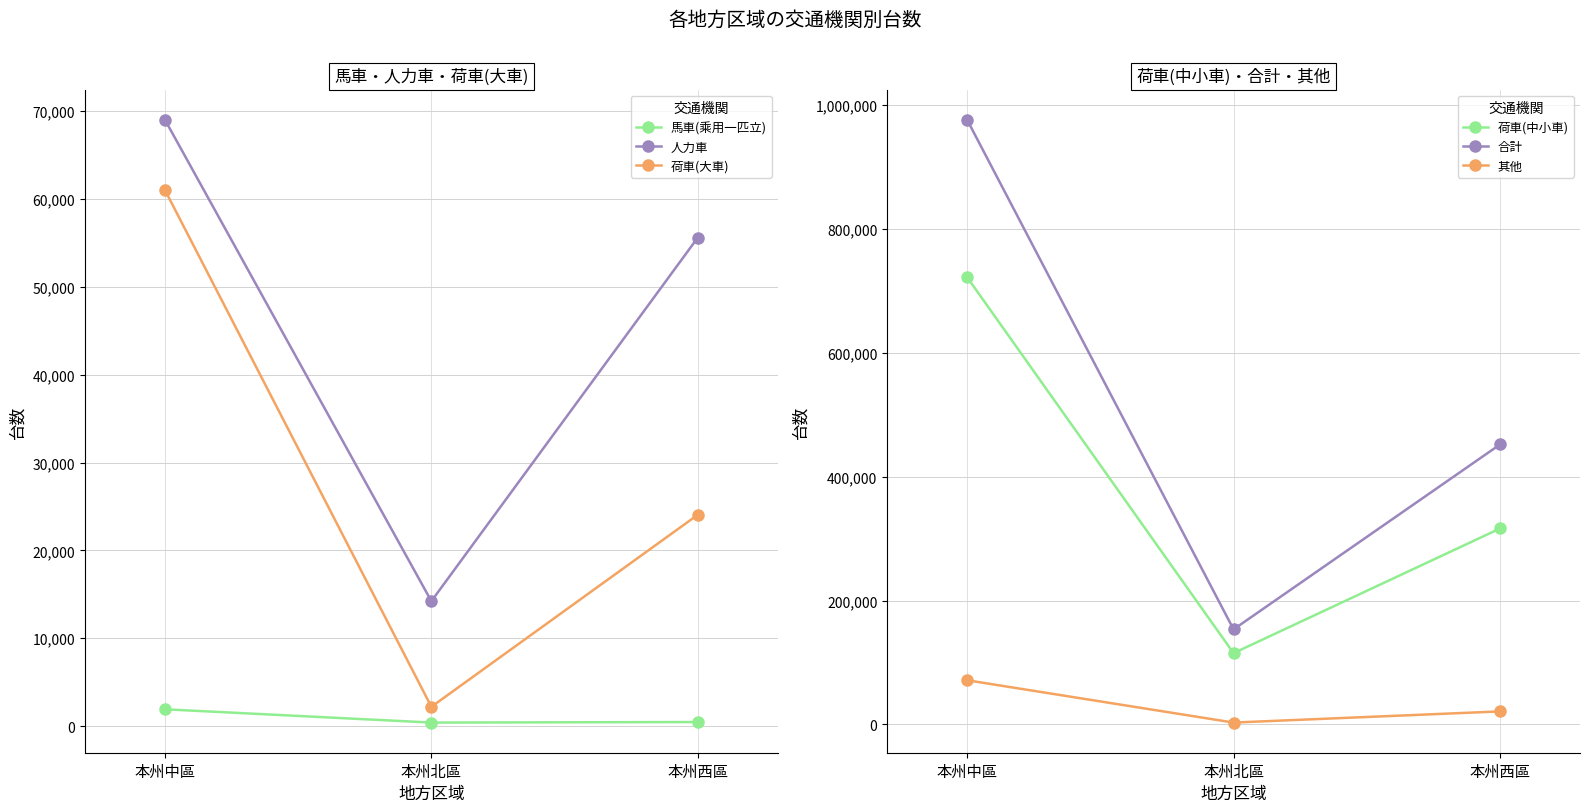

The 合計 series shows 215949 at 本州西區. True or false?

False